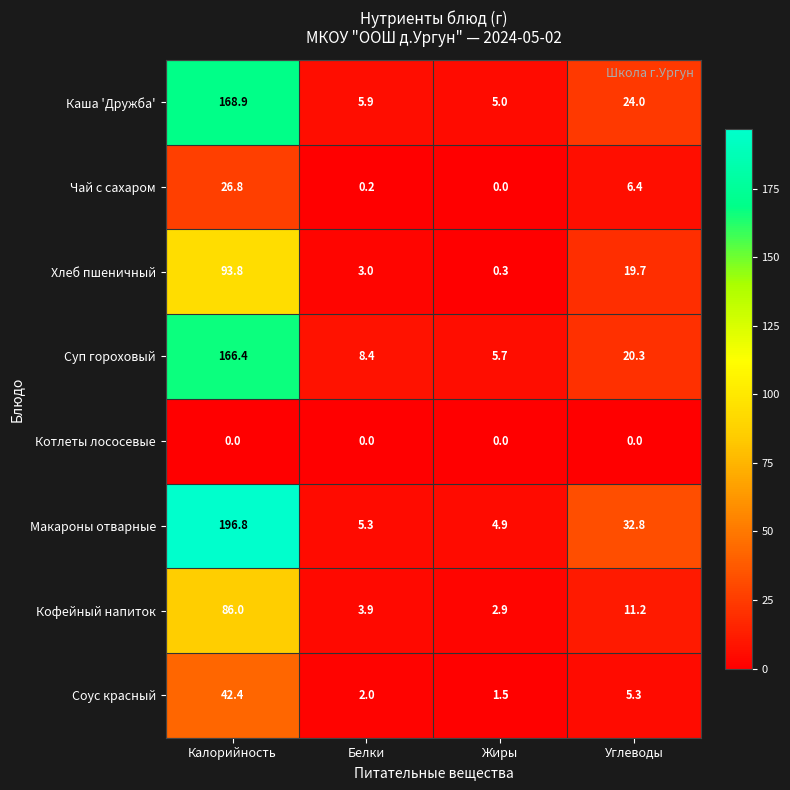

True or false: Каша 'Дружба' has a value of 24.0 at Углеводы.

True